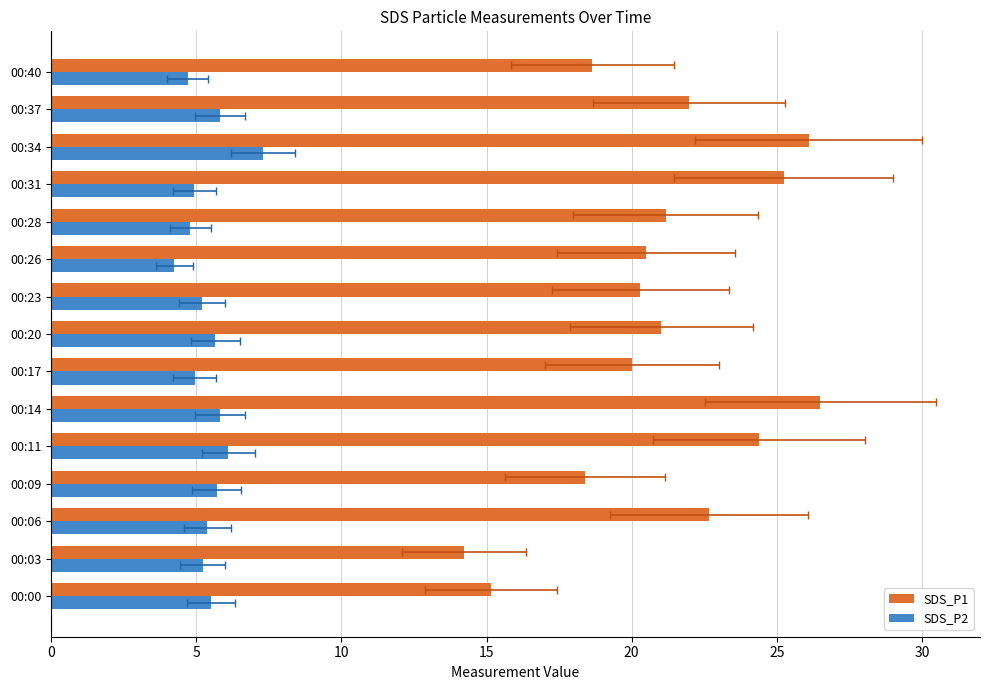

How many bars are there in each group?

2